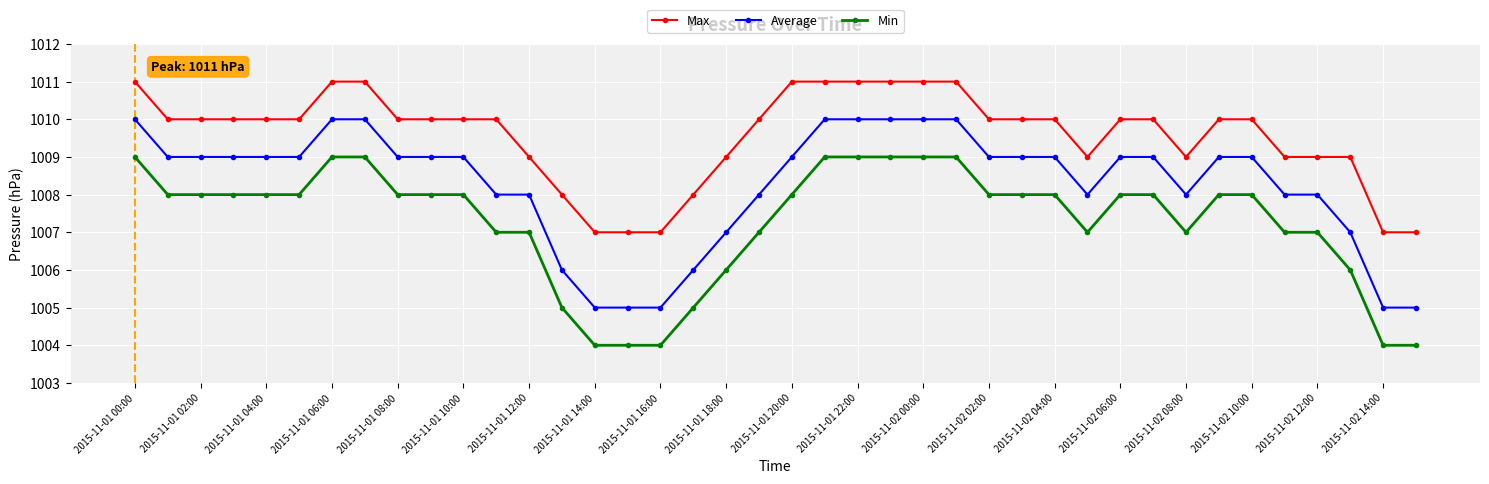

Is this an area chart (filled region under the line)?

No